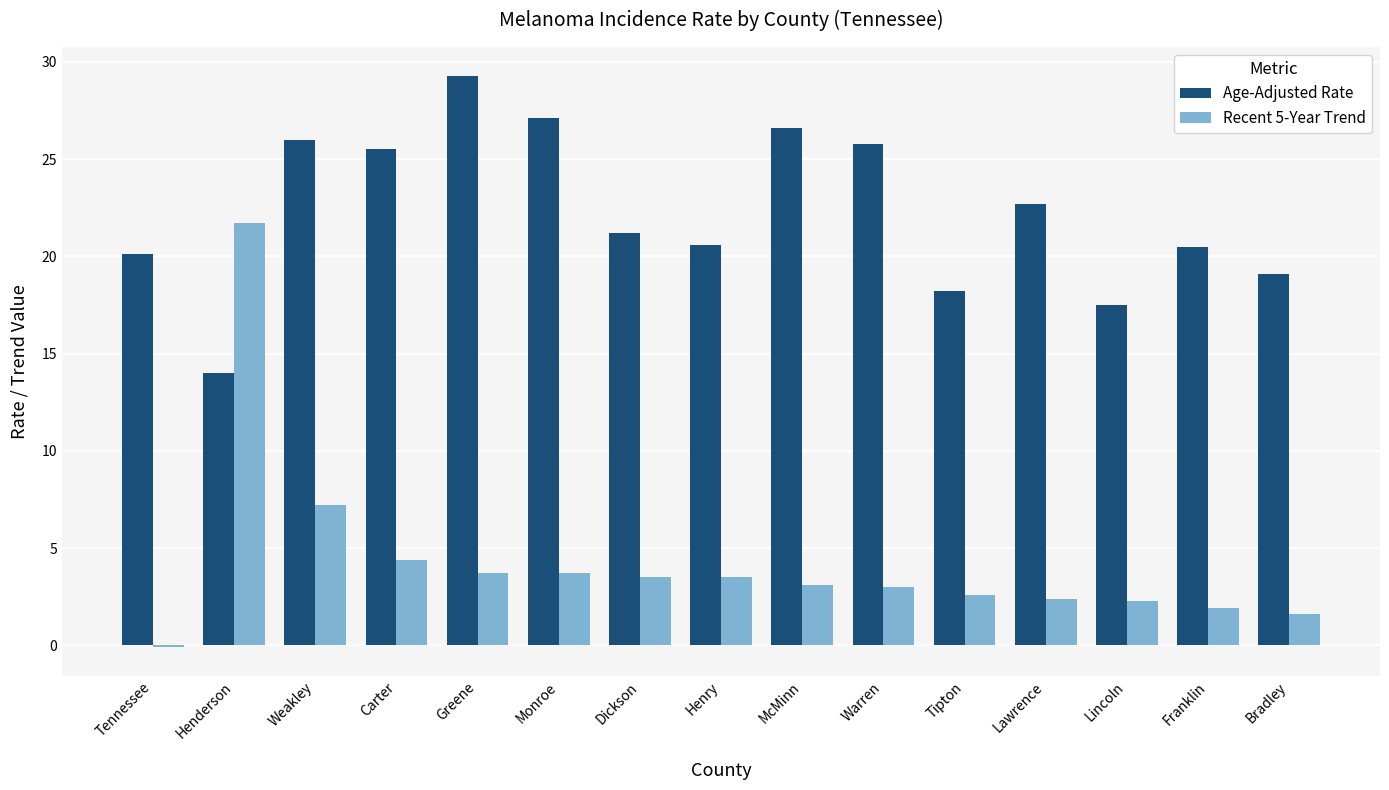

What is the difference between the second highest and minimum values in the Recent 5-Year Trend series?

7.3